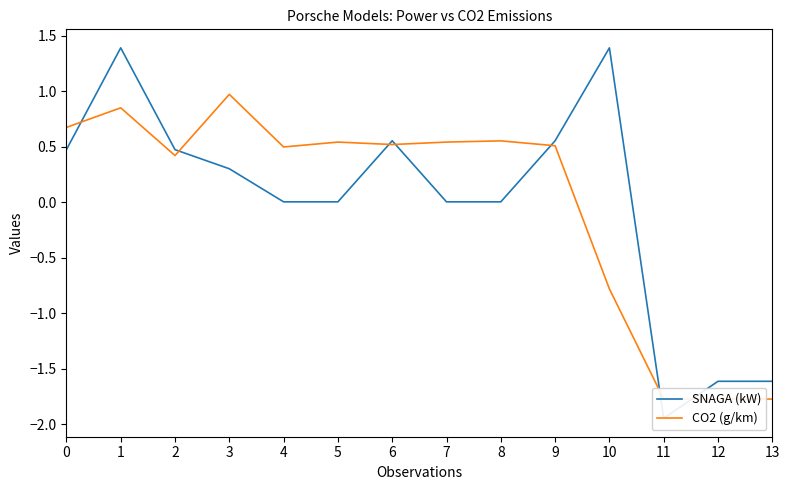

True or false: SNAGA (kW) has a value of 0.0 at 7.

True